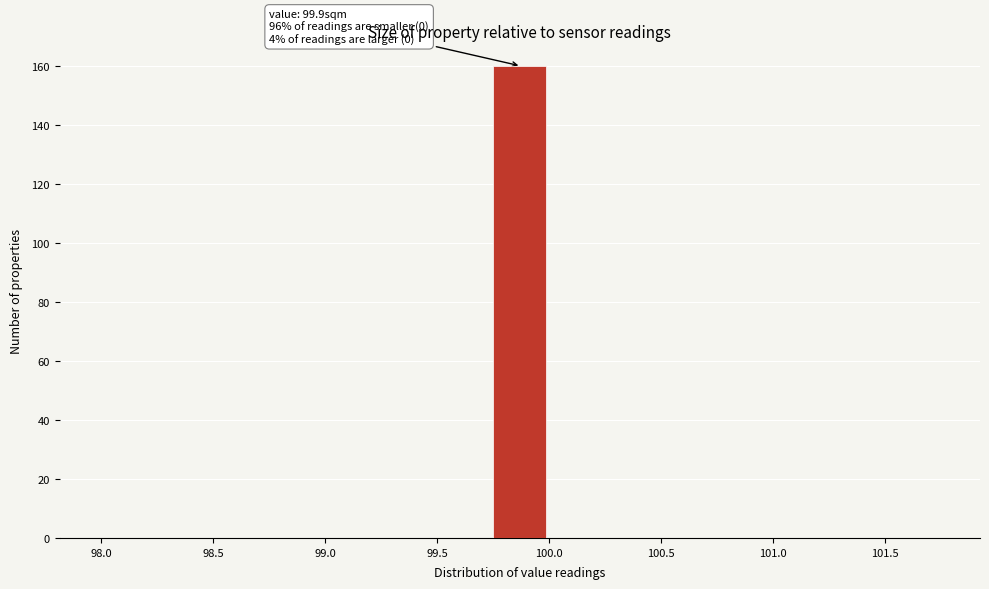

Over which range of the x-axis is the bar tallest?

99.75 to 100.00